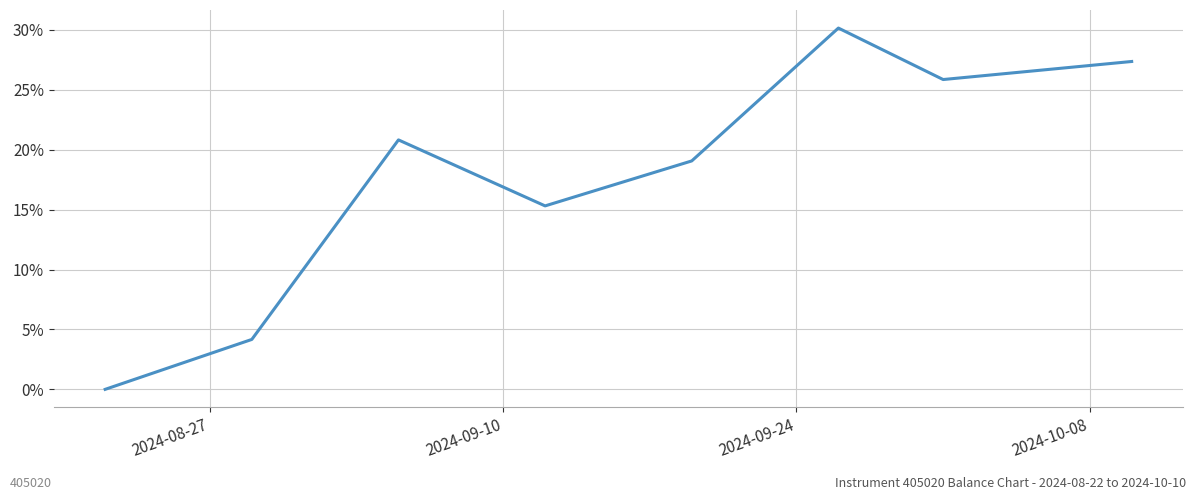

How many lines are shown in the chart?

1